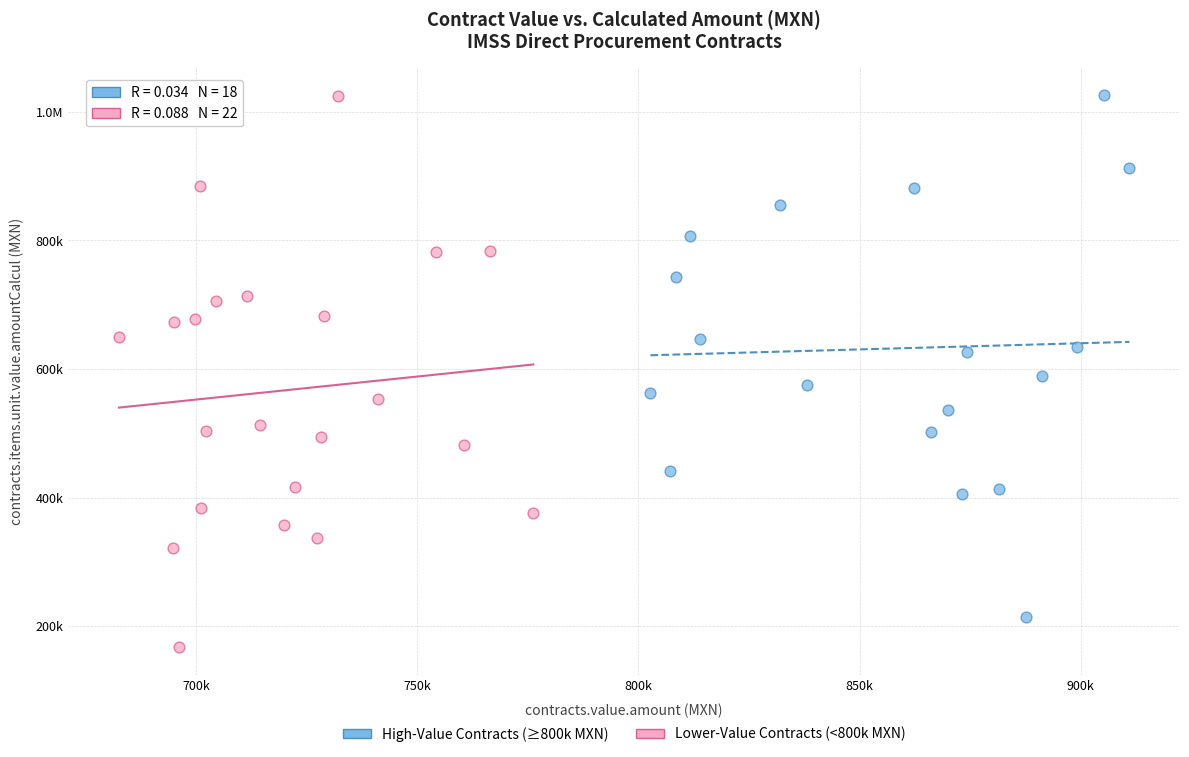

What are all the series names shown in the legend?

High-Value Contracts (≥800k MXN), Lower-Value Contracts (<800k MXN)